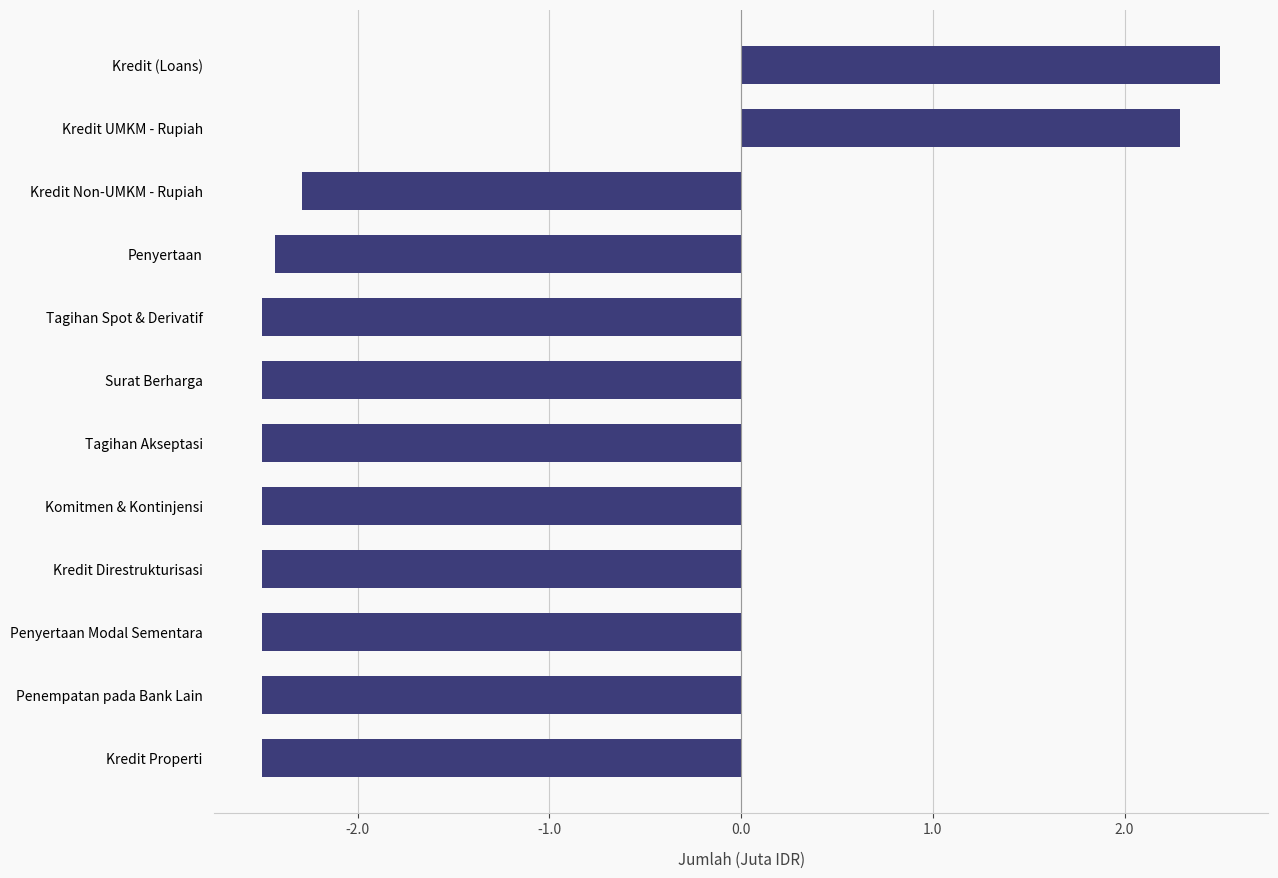

What value does the data have at Kredit (Loans)?

2.5